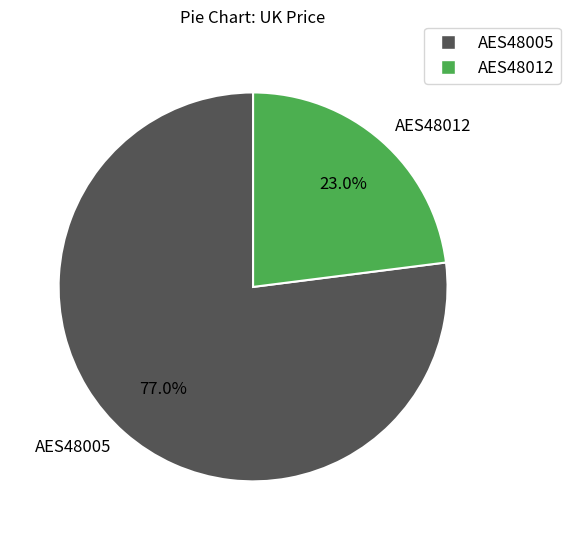

What is the total percentage of AES48005 and AES48012?

100.0%